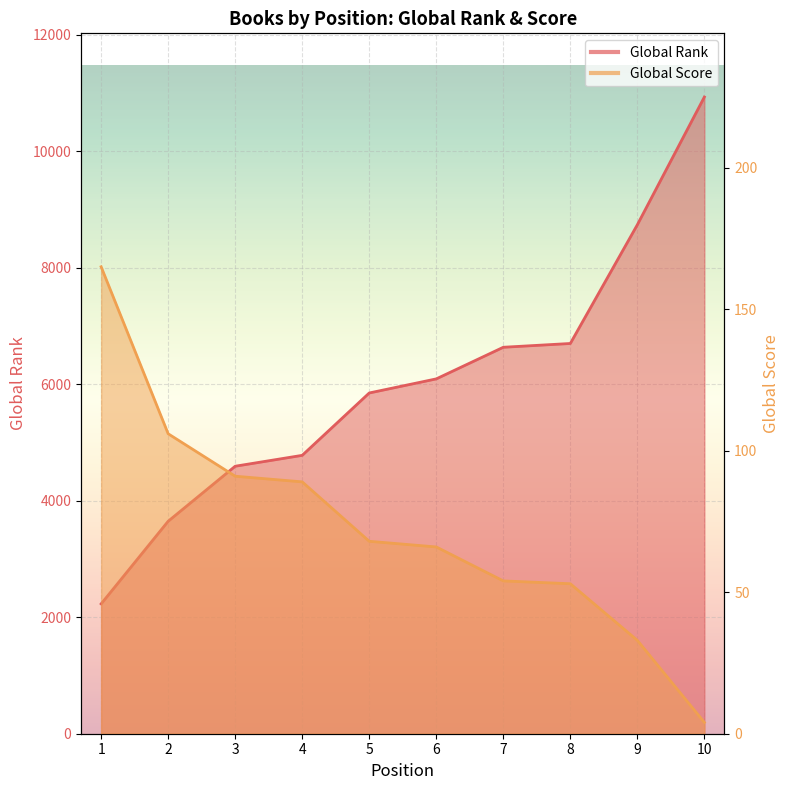

What is the difference between the maximum and second lowest values in the Global Score series?

132